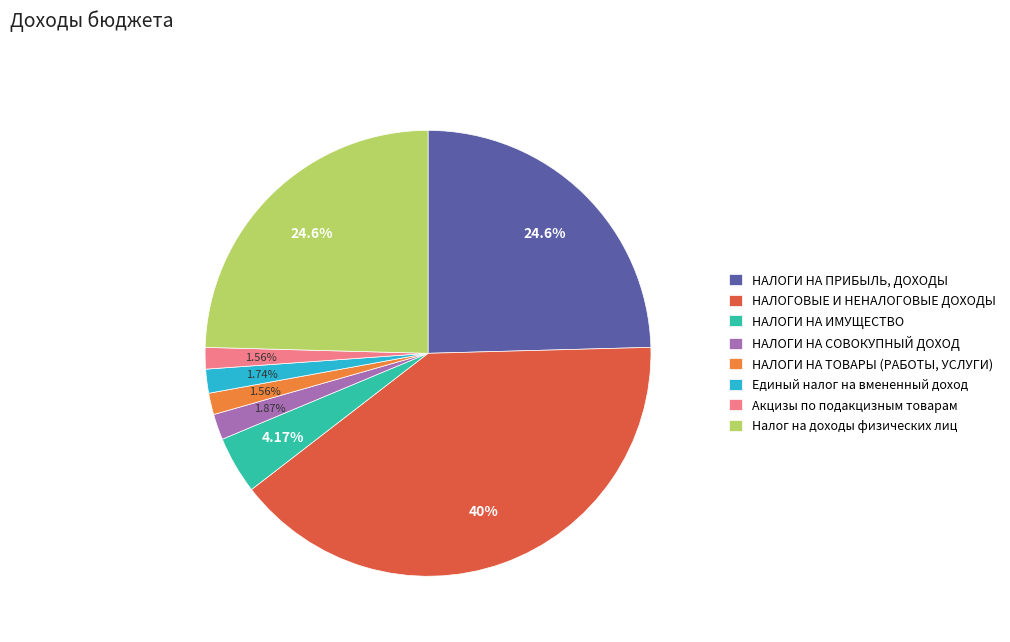

Count the number of slices in the pie.

8